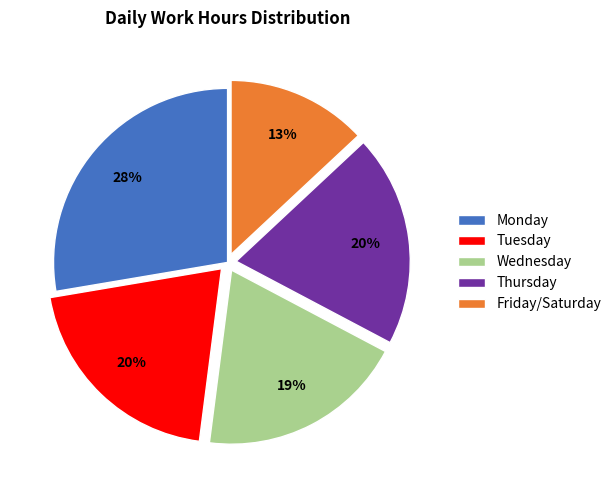

Is the sum of Wednesday and Thursday greater than half?

No